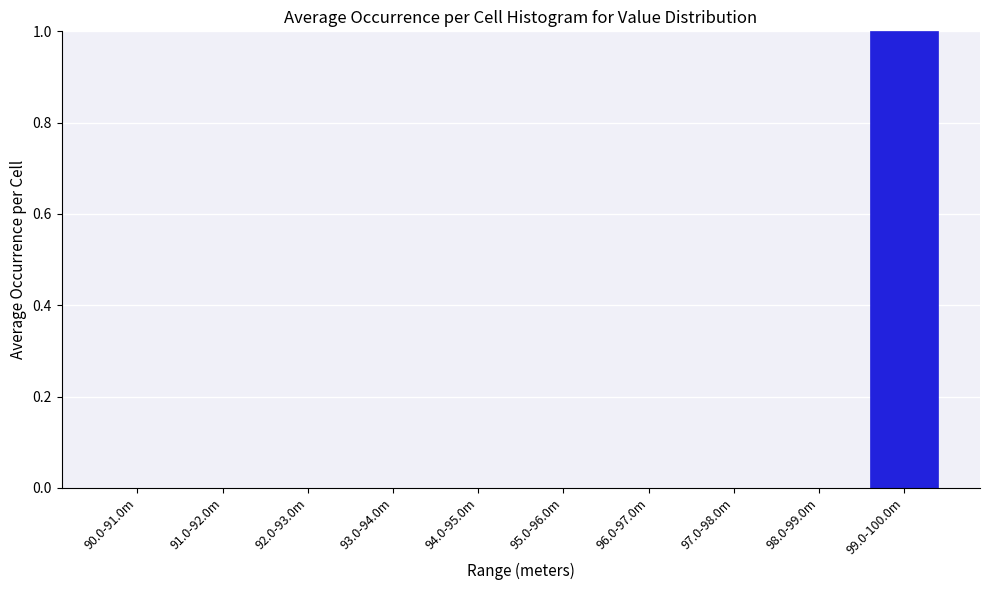

Reading right to left, list all the values displayed in this chart.

99.0-100.0m=1	98.0-99.0m=0	97.0-98.0m=0	96.0-97.0m=0	95.0-96.0m=0	94.0-95.0m=0	93.0-94.0m=0	92.0-93.0m=0	91.0-92.0m=0	90.0-91.0m=0